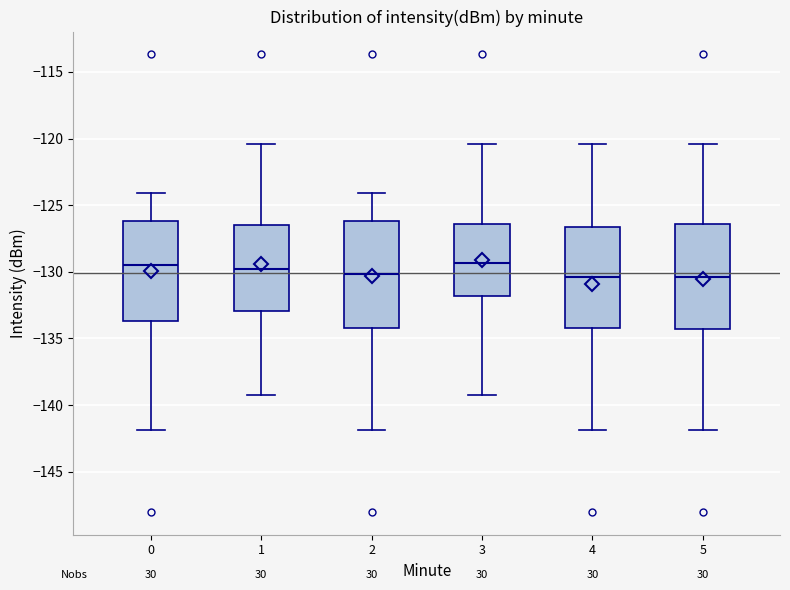

Reading left to right, read every box against the y-axis: the position of its median line, the range the box covers, and the ends of its whiskers. The values are not printed on the chart, so give them approximately, as read against the axis.

0: median -129.5, box -133.5 to -126.0, whiskers -142.0 to -124.0
1: median -130.0, box -133.0 to -126.5, whiskers -139.5 to -120.5
2: median -130.0, box -134.0 to -126.0, whiskers -142.0 to -124.0
3: median -129.5, box -132.0 to -126.5, whiskers -139.5 to -120.5
4: median -130.5, box -134.0 to -126.5, whiskers -142.0 to -120.5
5: median -130.5, box -134.5 to -126.5, whiskers -142.0 to -120.5